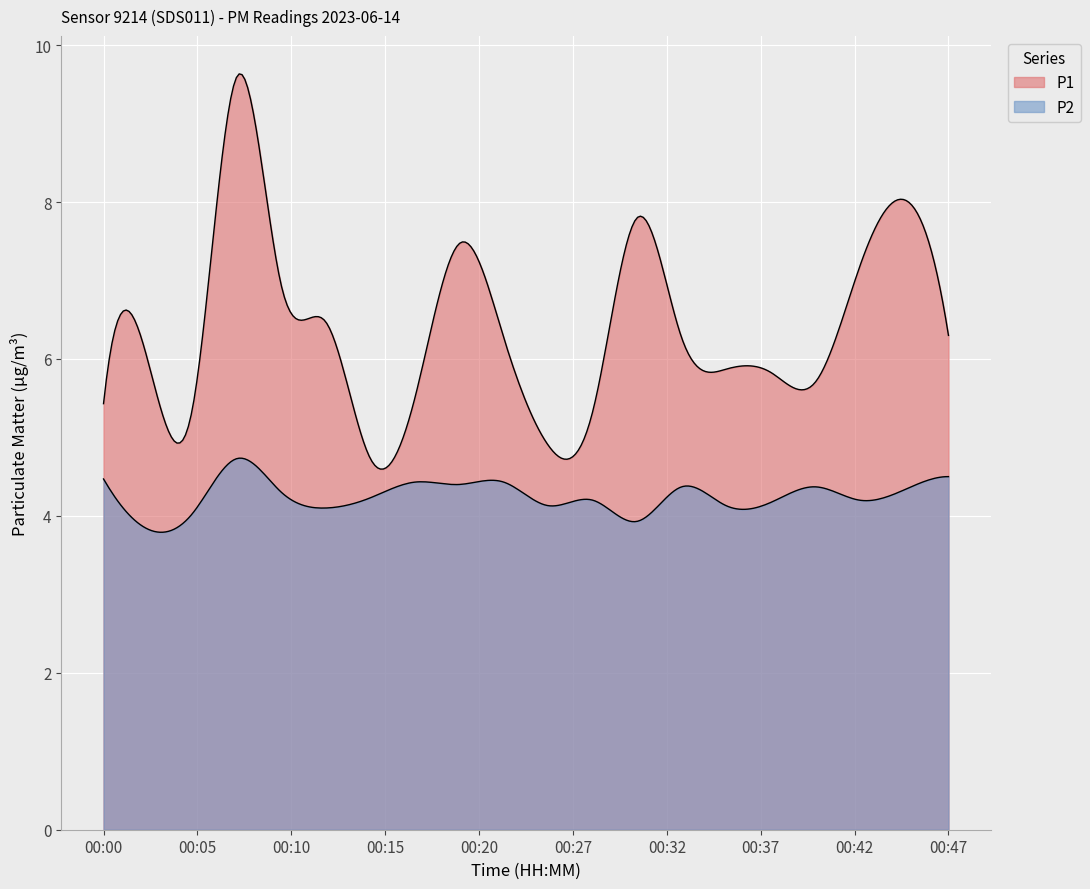

How many interior local valleys does the P2 series have?

7